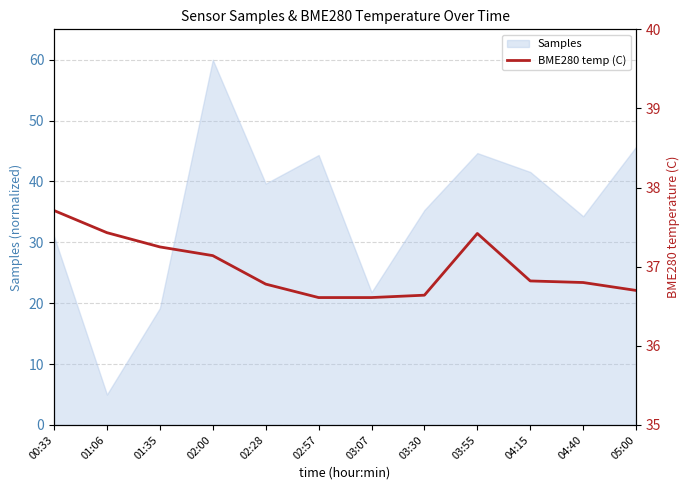

The value at 02:00 is 37.1. True or false?

True